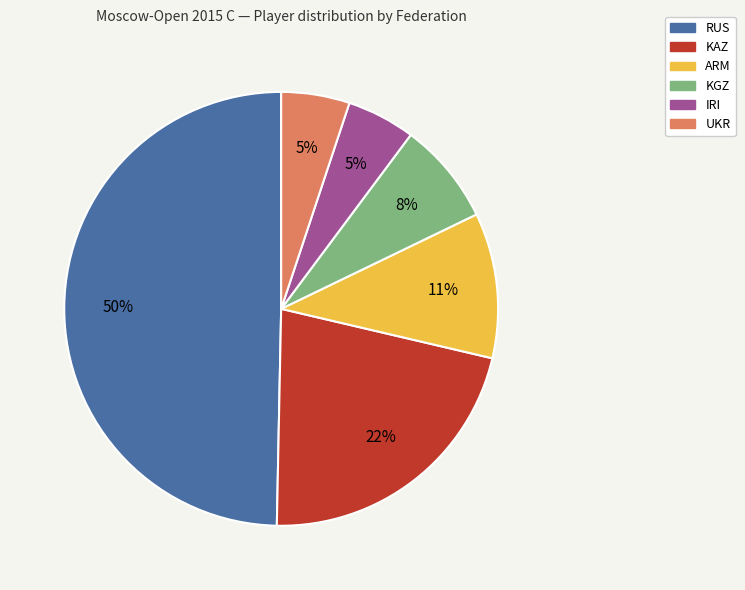

Which has a higher value, RUS or KGZ?

RUS